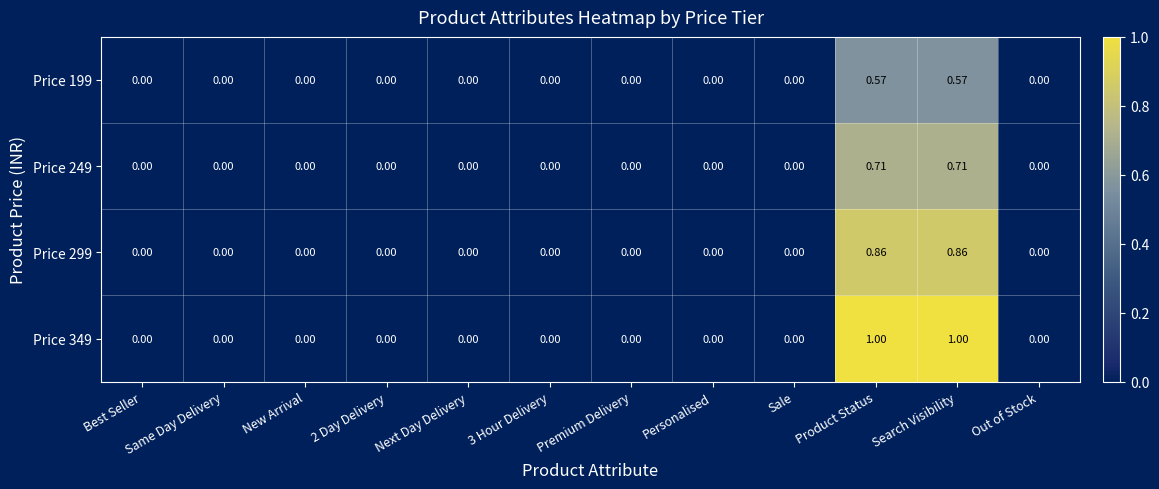

Rank the series by their maximum value, from highest to lowest.

Price 349, Price 299, Price 249, Price 199